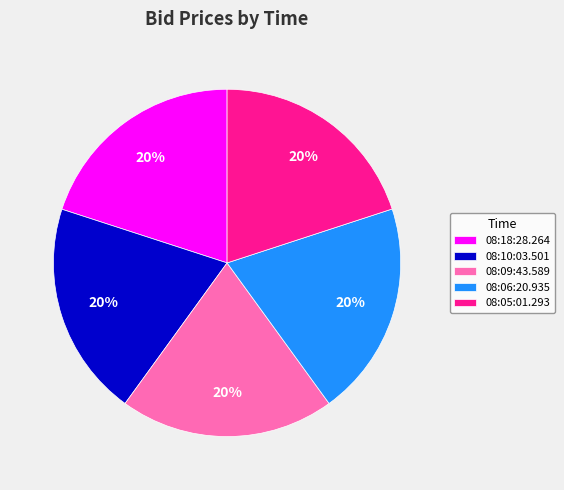

Is there any slice that represents more than half of the pie?

No